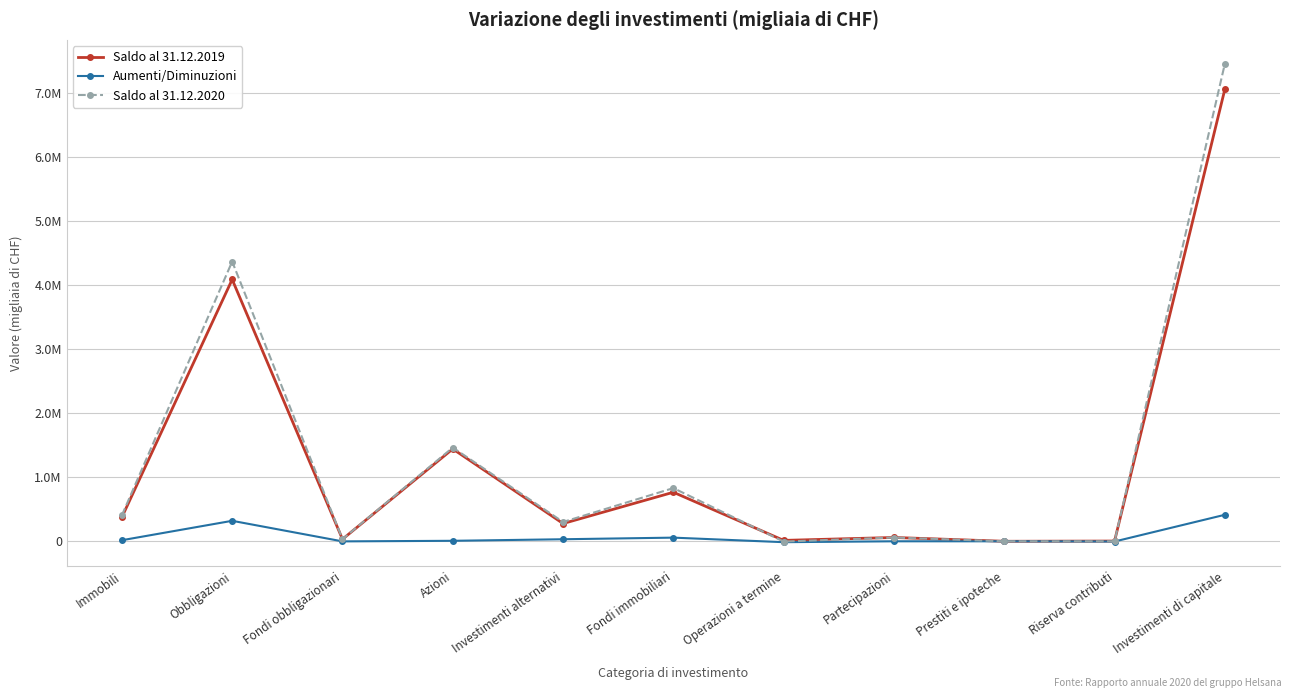

Between Operazioni a termine and Fondi immobiliari, which is larger?

Fondi immobiliari